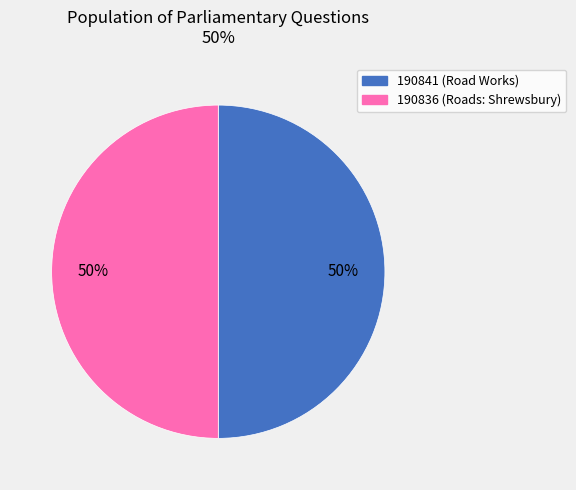

What is the ratio of the value at 190841 to the value at 190836?

1.0